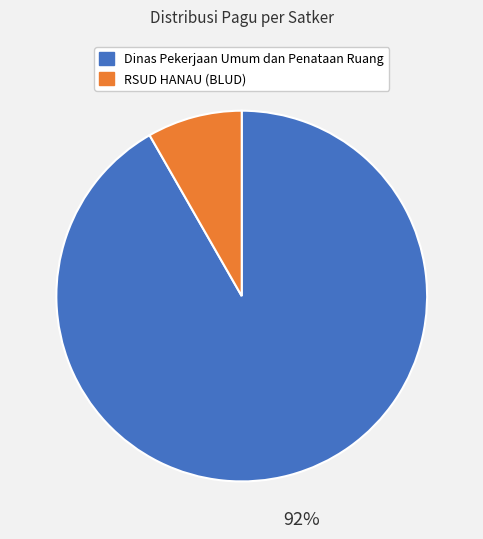

Is there a majority slice in this chart?

Yes